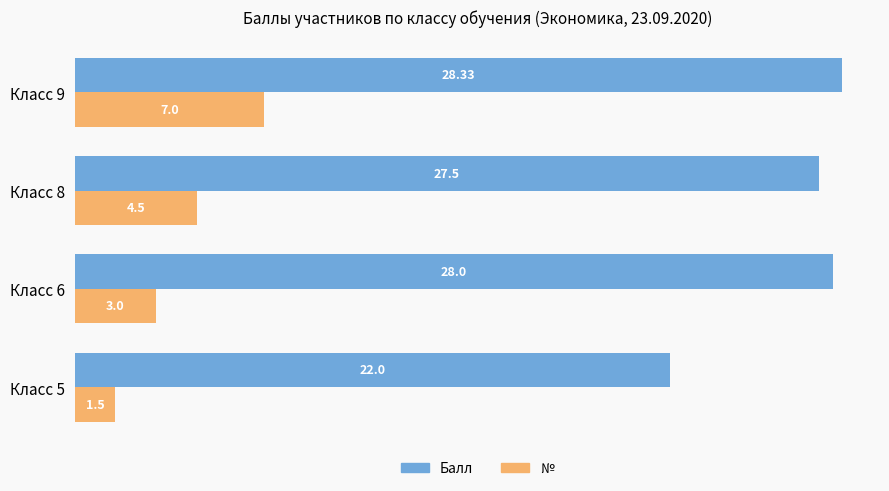

At which category is the sum across all series the highest?

Класс 9